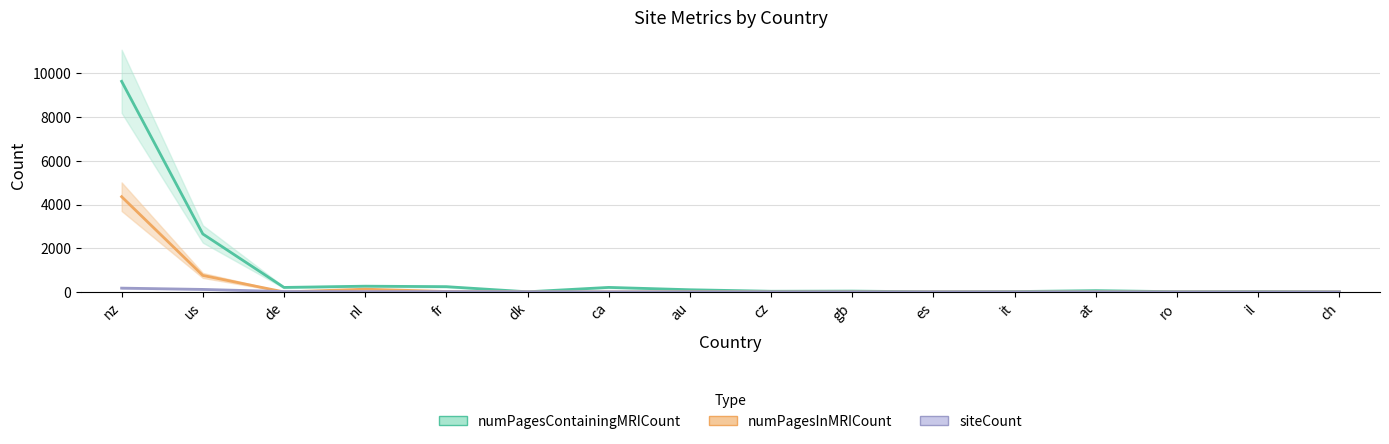

At which category does numPagesContainingMRICount reach its first local peak?

nl